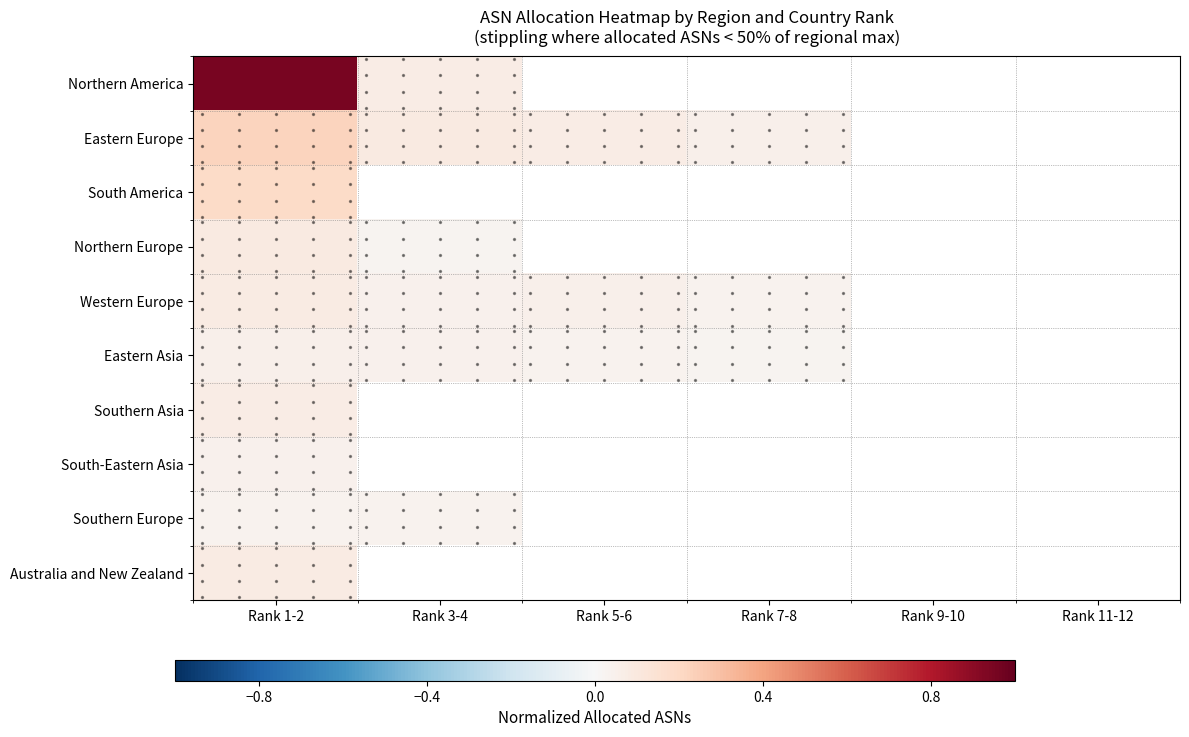

What is the highest value of the Eastern Europe series?

0.2